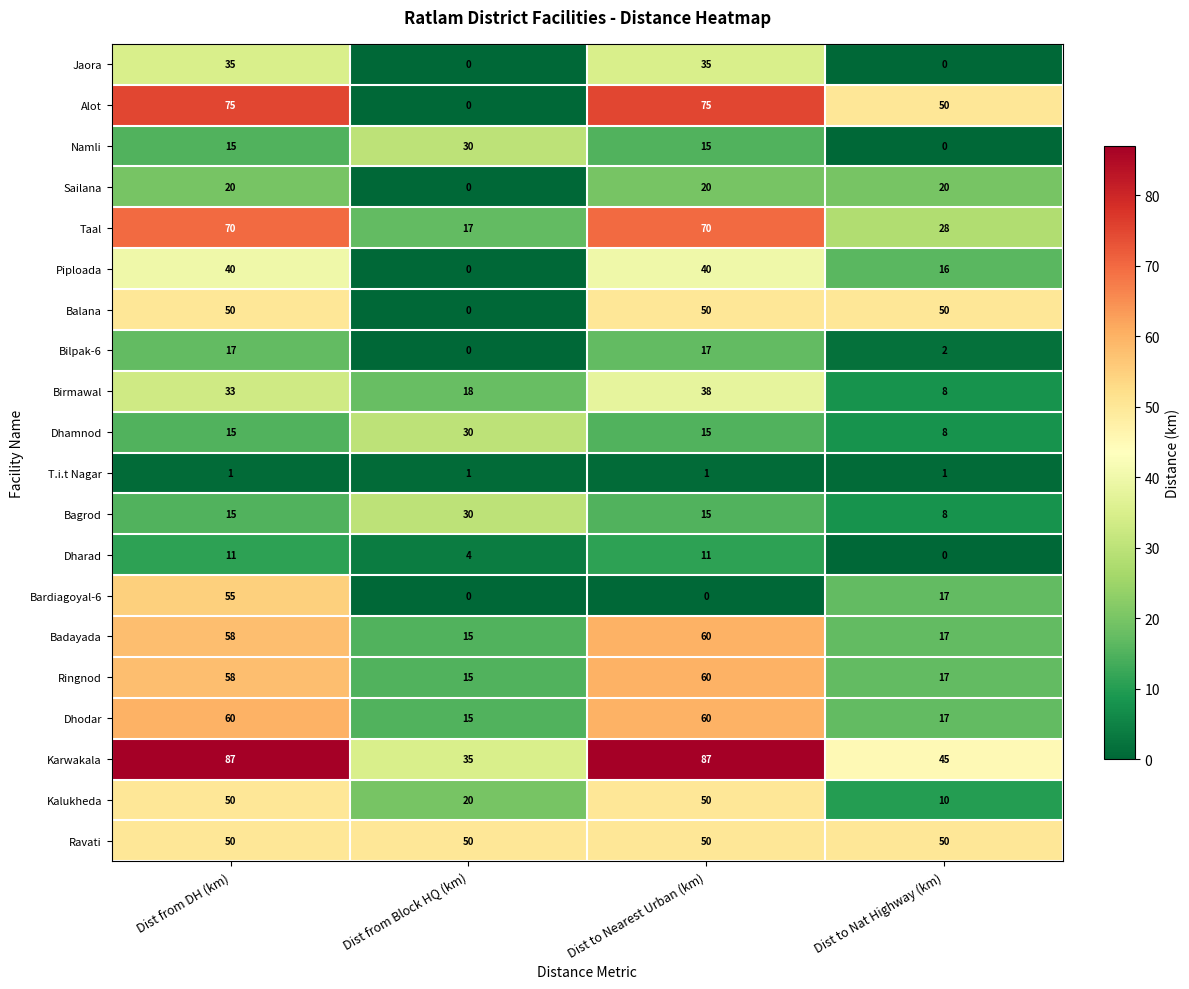

At which category is the sum across all series the highest?

Dist from DH (km)